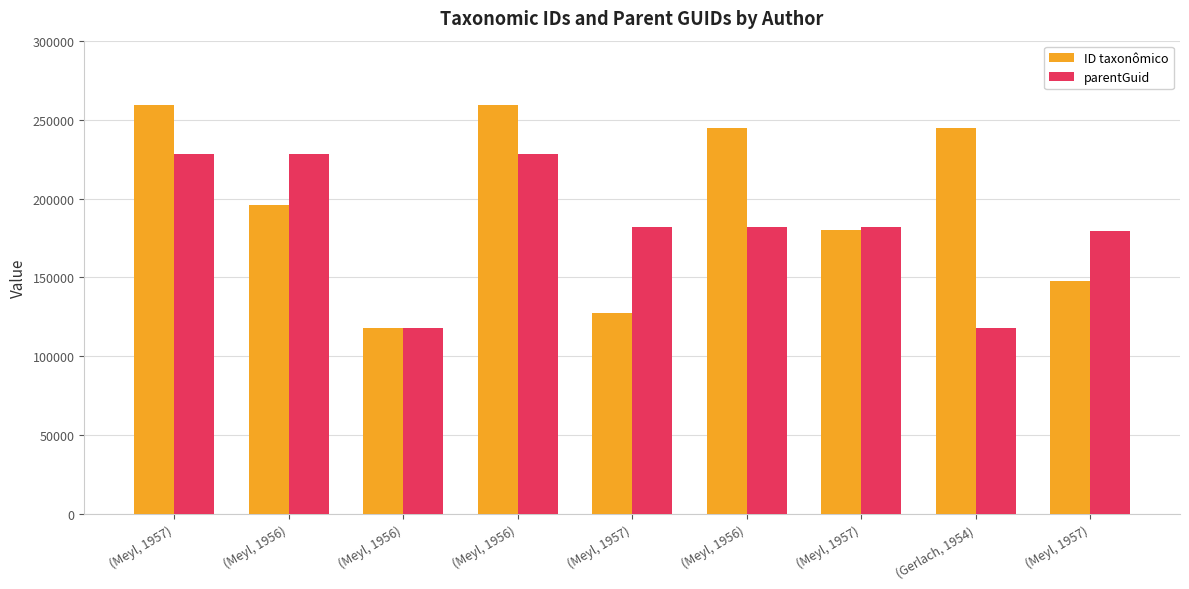

Where does the parentGuid series first go above 182011?

(Meyl, 1957)